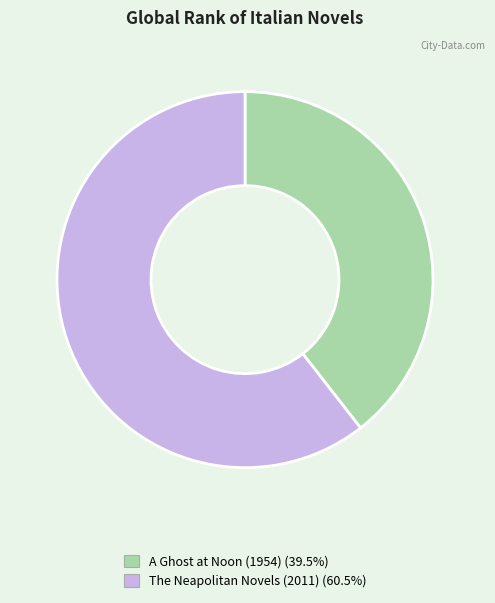

What is the largest slice in the pie chart?

The Neapolitan Novels (2011)